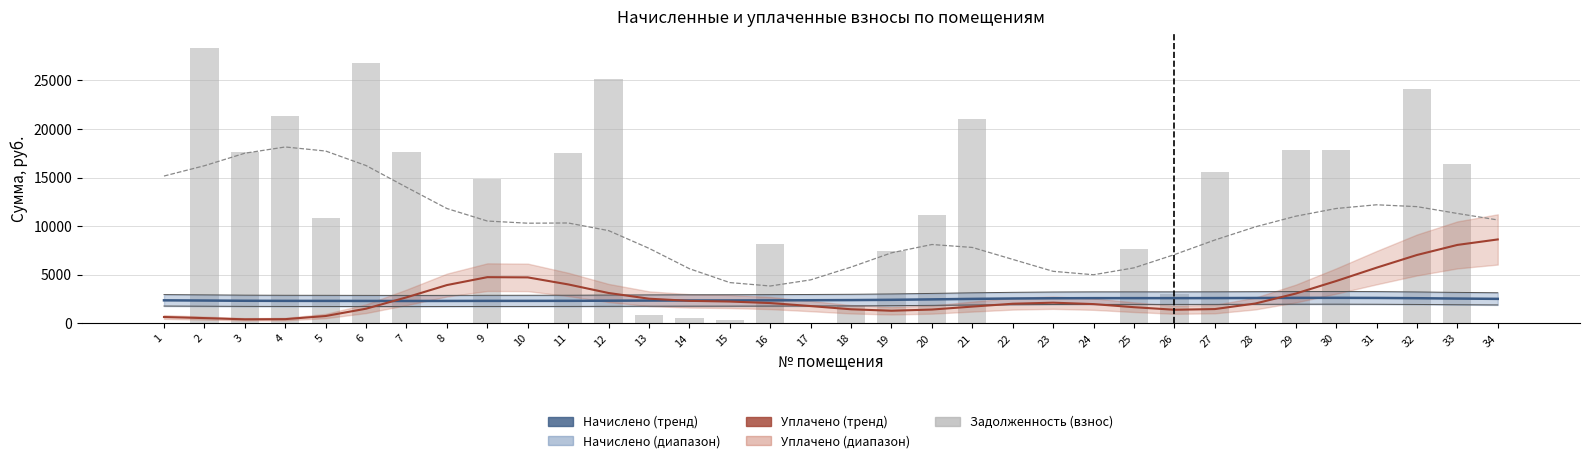

What is the spread (max minus min) of values at 5?

16988.6